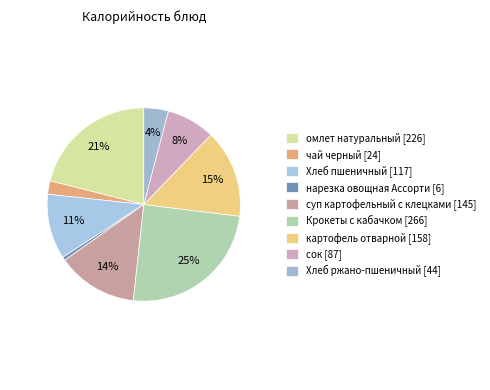

To the nearest percent, what is the difference between the Хлеб пшеничный and суп картофельный с клецками slice percentages?

3%